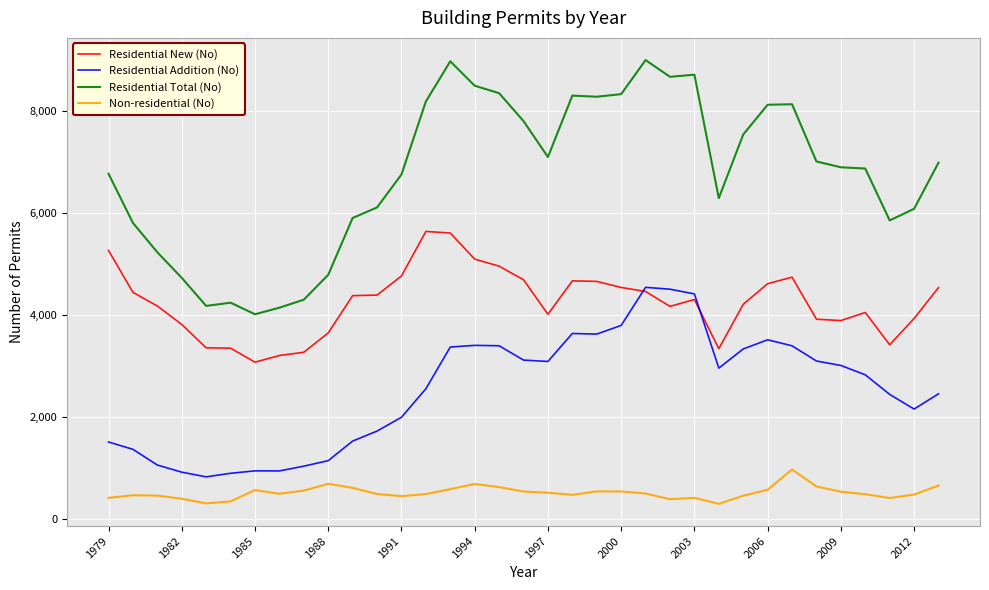

True or false: Residential Total (No) and Non-residential (No) cross at least once.

False